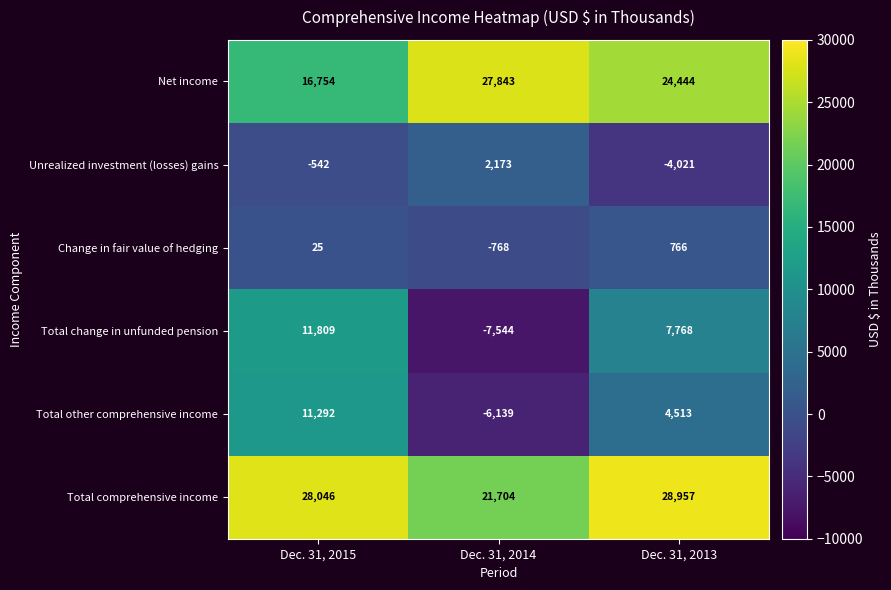

At how many categories does at least one series exceed 4898?

3